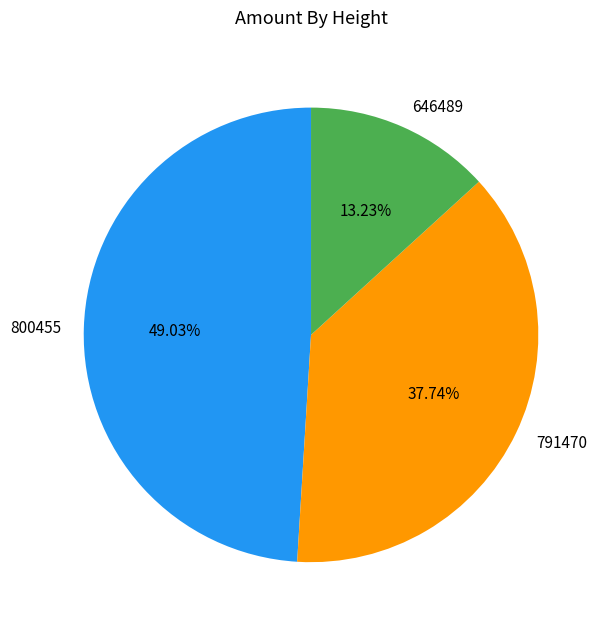

Combined, do 646489 and 791470 account for over 50%?

Yes